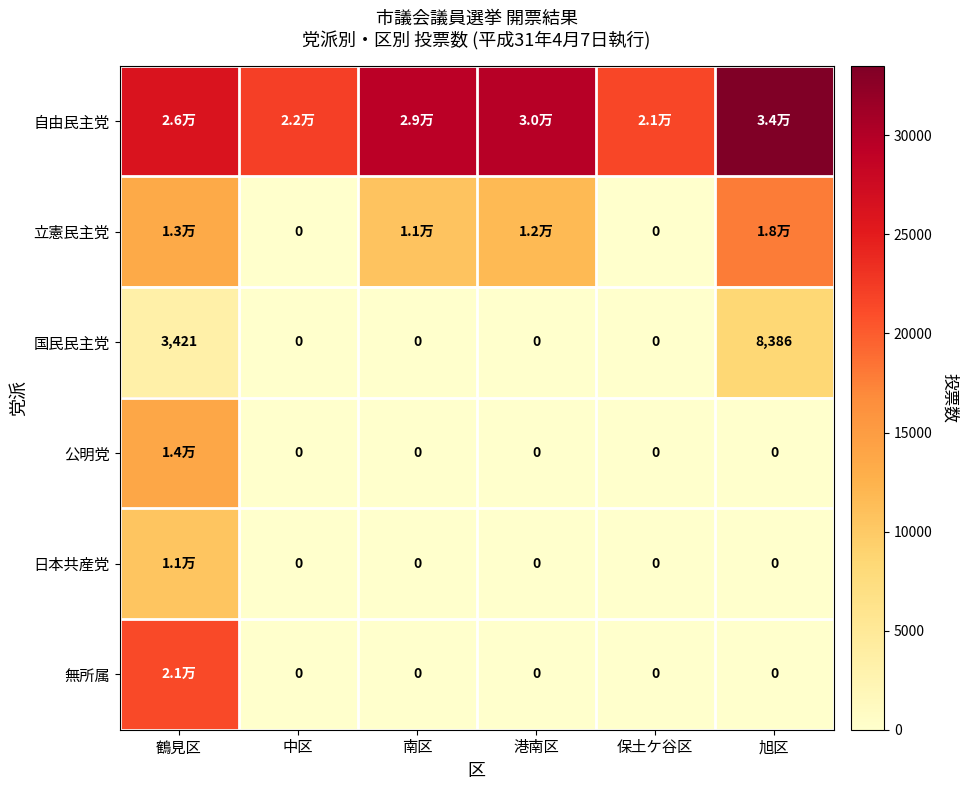

Is it true that 国民民主党 equals 5259 at 港南区?

False